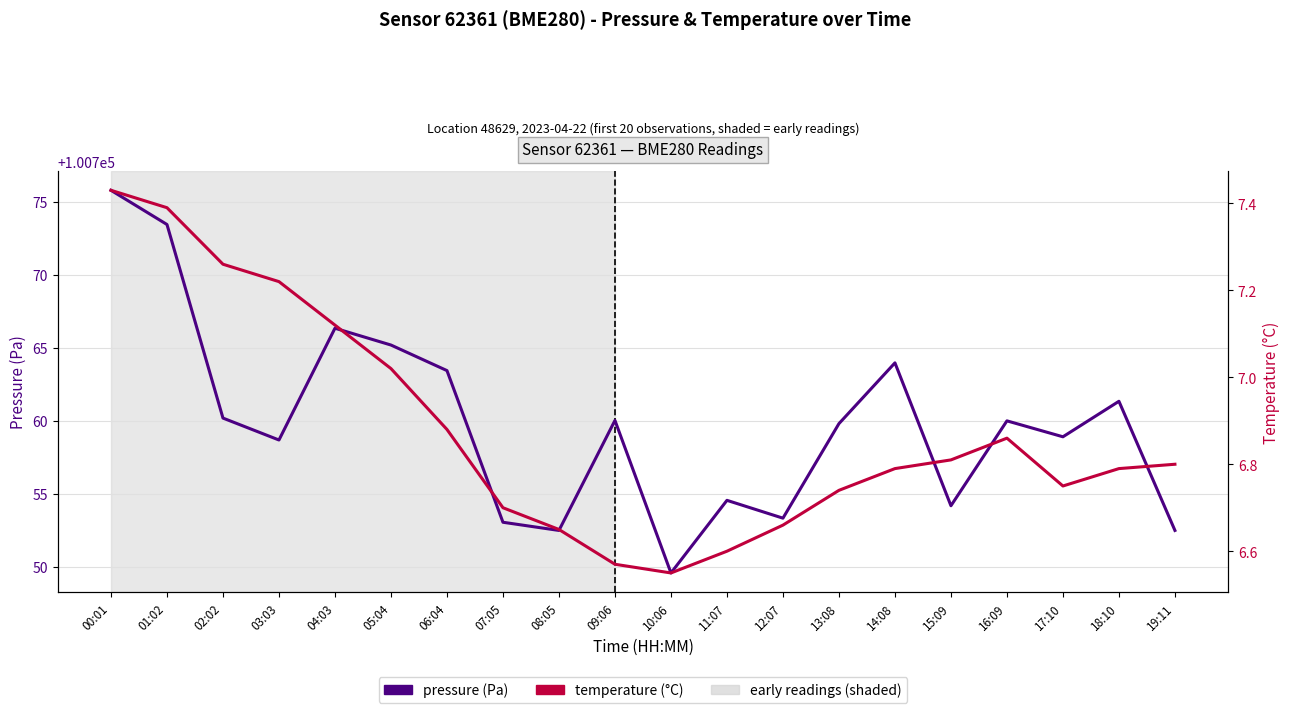

Which series has the largest range (max minus min)?

pressure